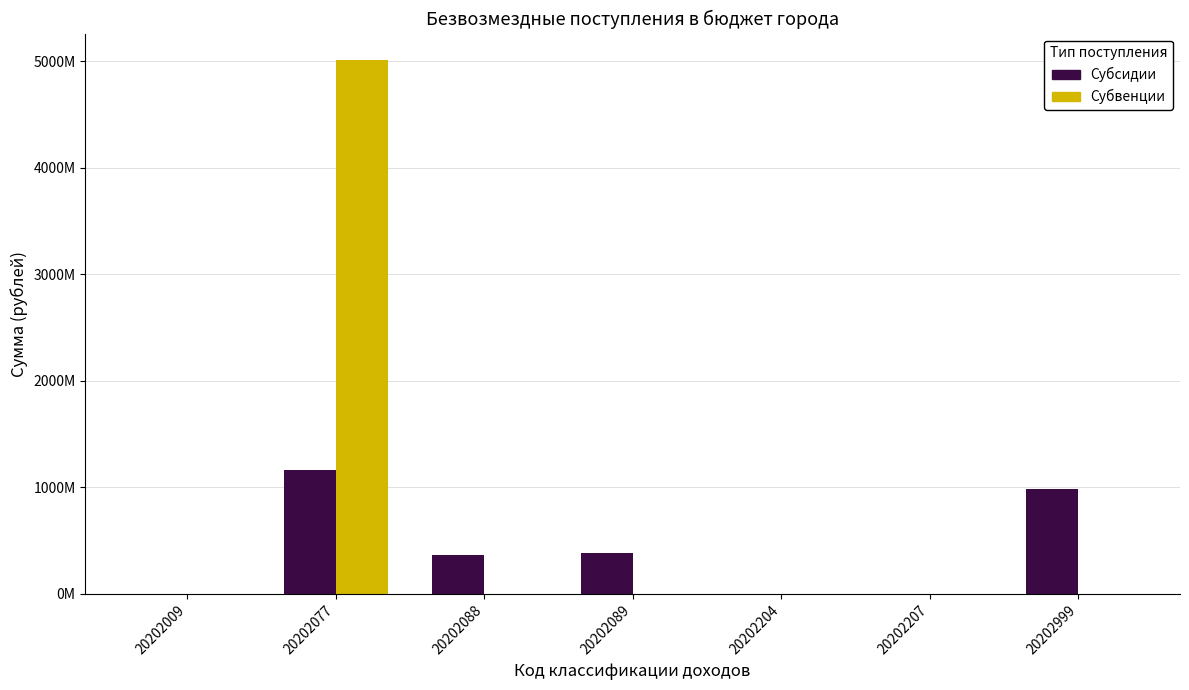

Where is Субвенции nearest to the value 2504151690?

20202009